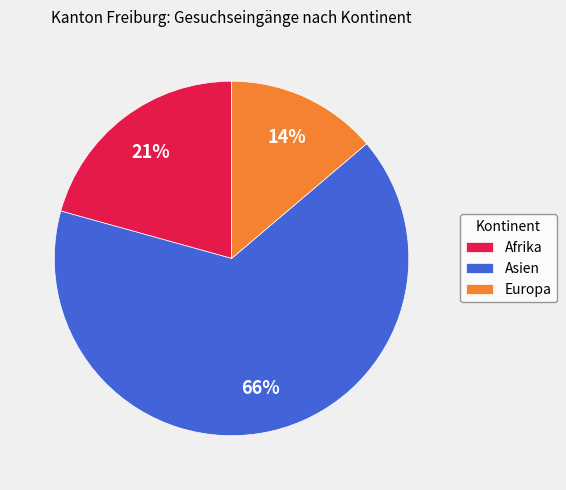

How many slices are in this pie chart?

3